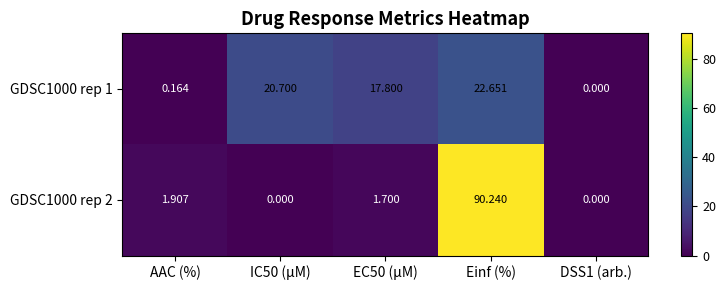

List the series in order of their overall mean, highest first.

GDSC1000 rep 2, GDSC1000 rep 1